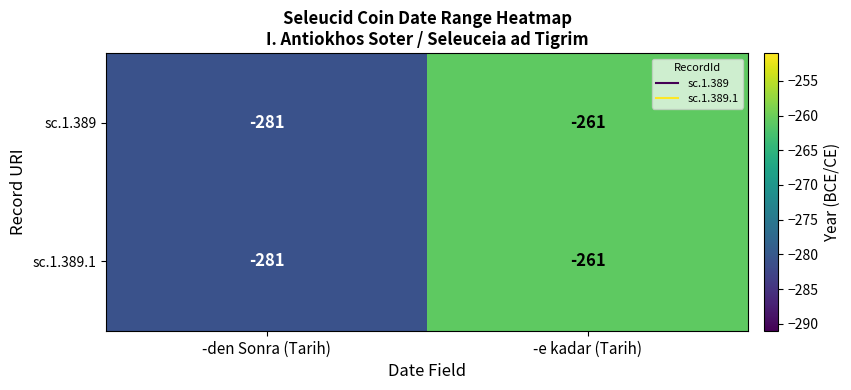

Read the sc.1.389 value at -e kadar (Tarih), to the nearest 10.

-260